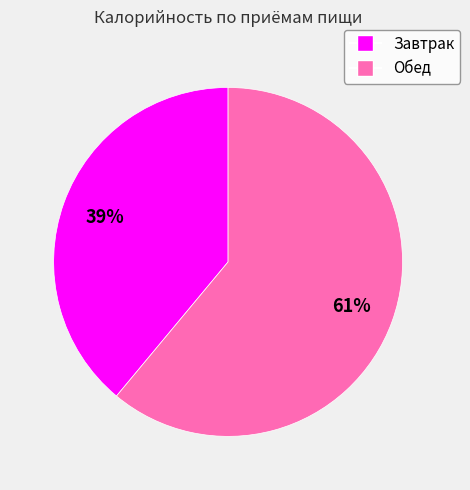

What is the largest slice in the pie chart?

Обед